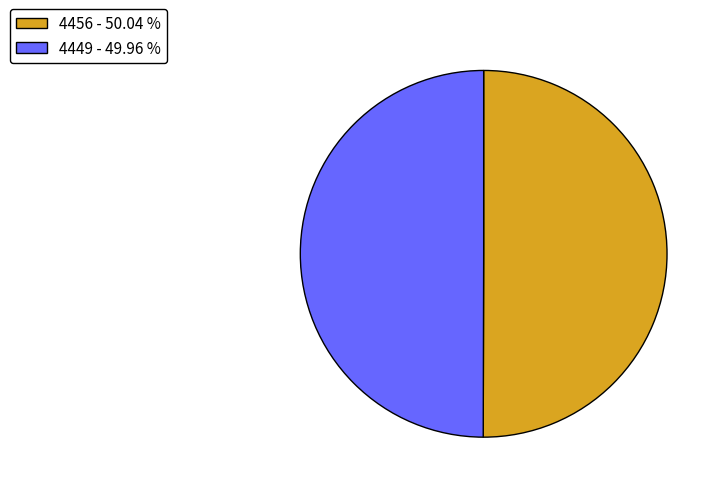

Combined, do 4449 - 49.96 % and 4456 - 50.04 % account for over 50%?

Yes